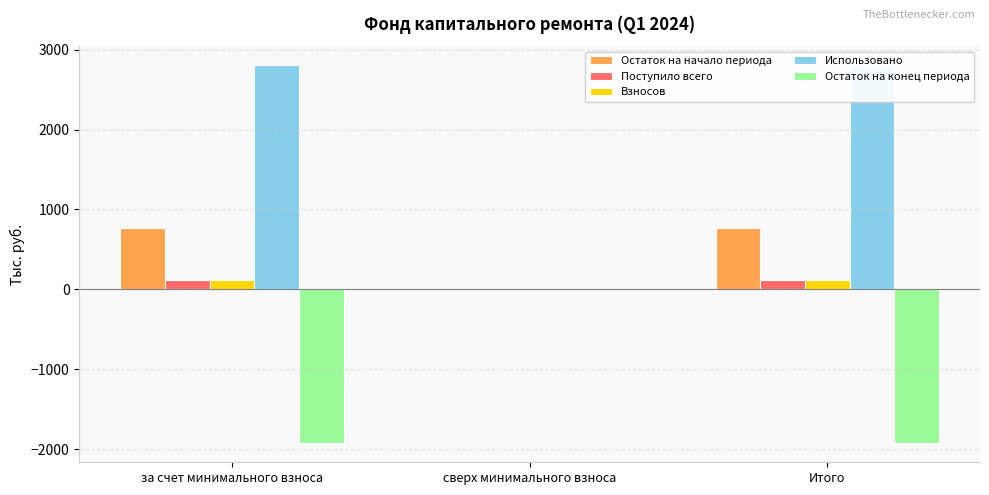

Does the chart contain stacked bars?

No